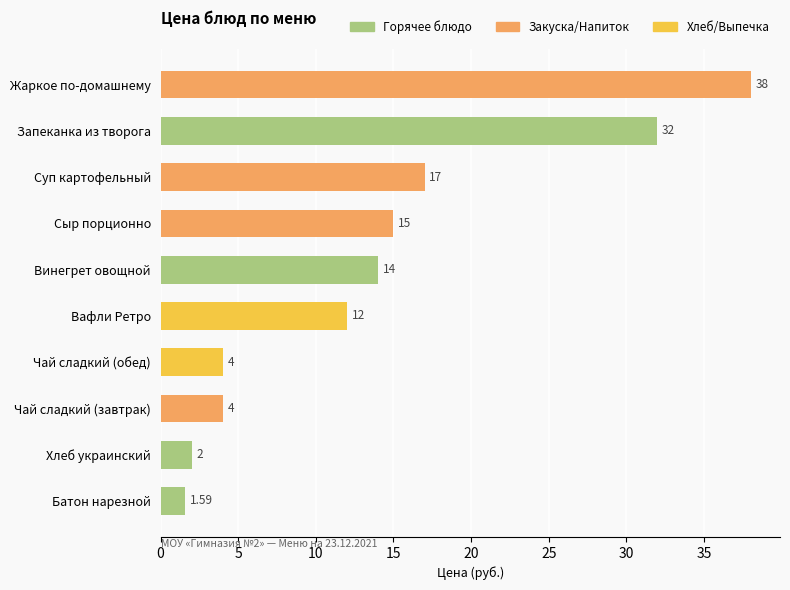

Which category has the highest value across all series?

Жаркое по-домашнему